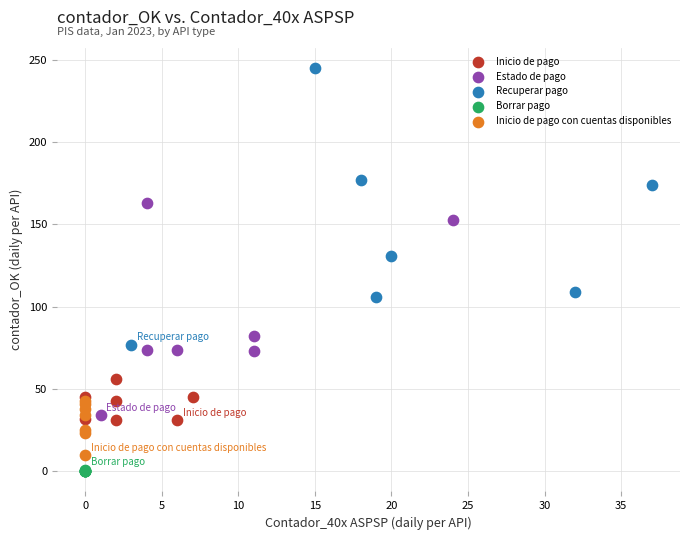

Which series has the widest spread of Y values?

Recuperar pago